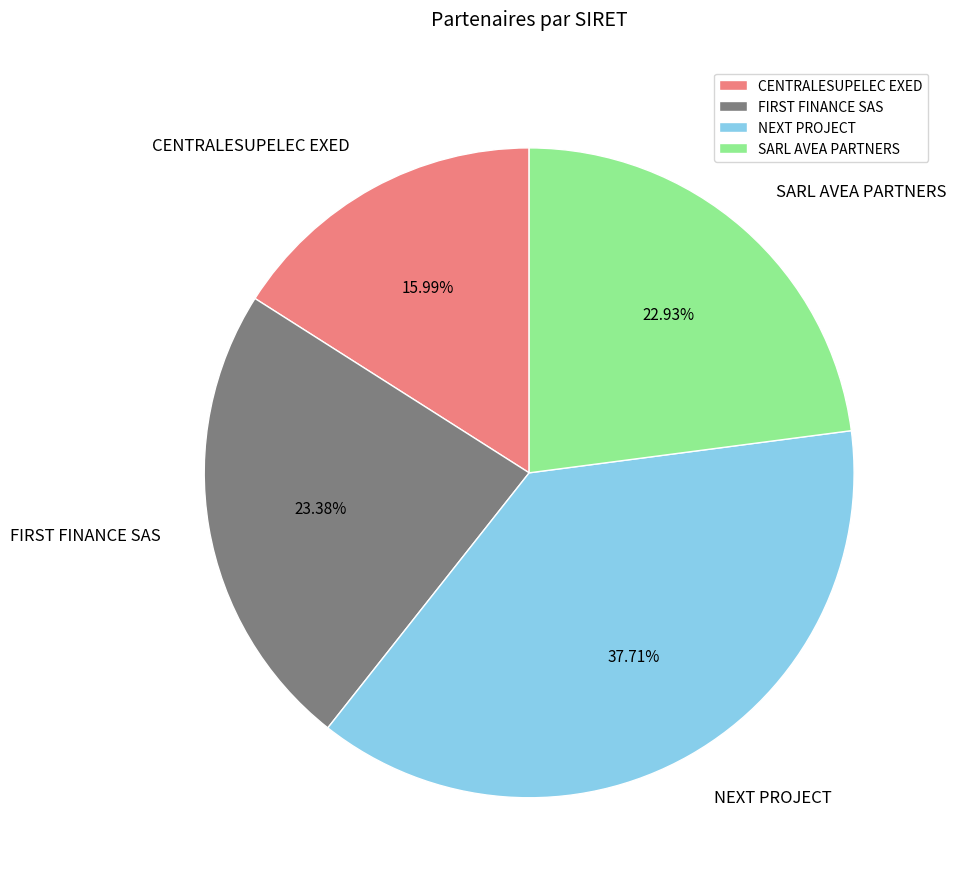

Which has a higher value, CENTRALESUPELEC EXED or NEXT PROJECT?

NEXT PROJECT